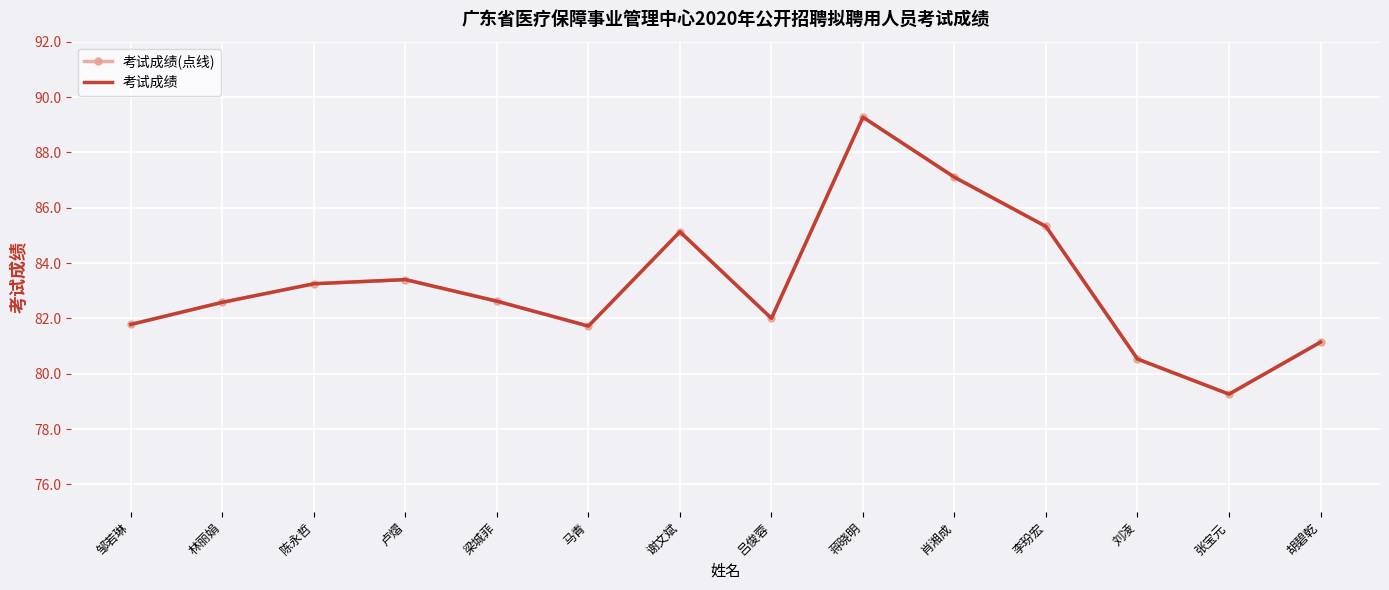

Reading right to left, what are all the values shown in this chart?

考试成绩(点线): 81.1	79.3	80.5	85.3	87.1	89.3	82.0	85.1	81.7	82.6	83.4	83.2	82.6	81.8
考试成绩: 81.1	79.3	80.5	85.3	87.1	89.3	82.0	85.1	81.7	82.6	83.4	83.2	82.6	81.8